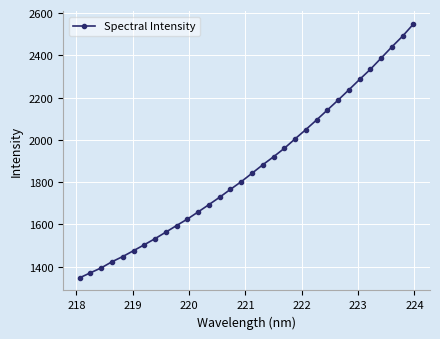

What is the average value?

1866.7